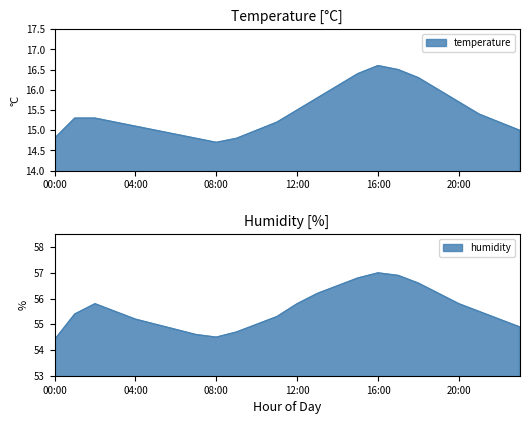

The value of humidity at 07:00 is 80.9. True or false?

False